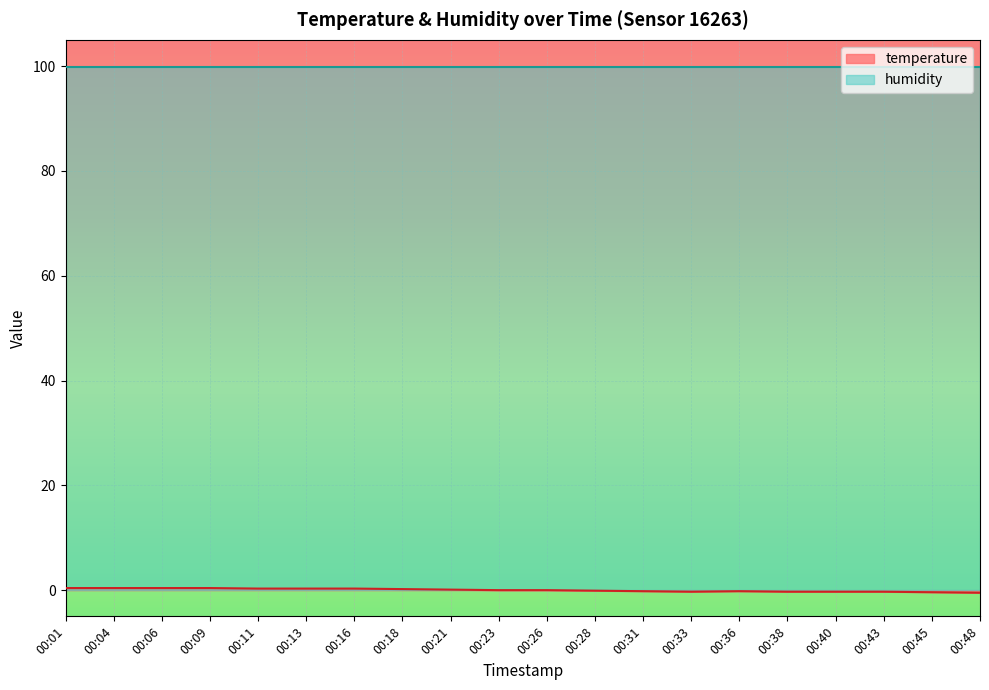

What is the maximum value shown in the chart?

99.9